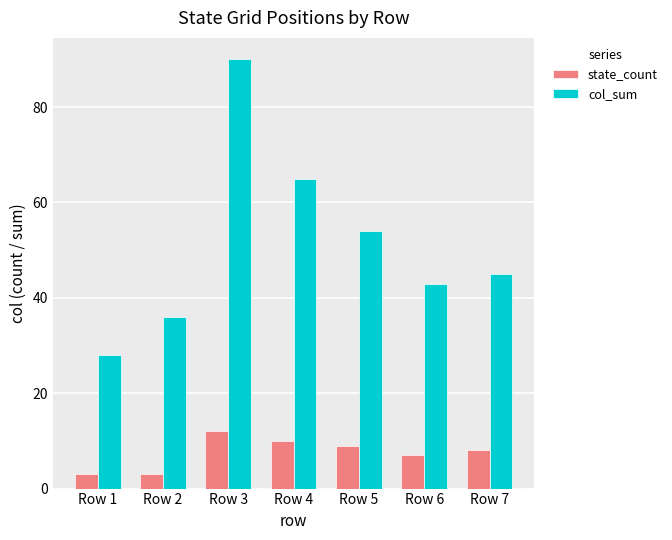

Where does the col_sum series first go above 45?

Row 3